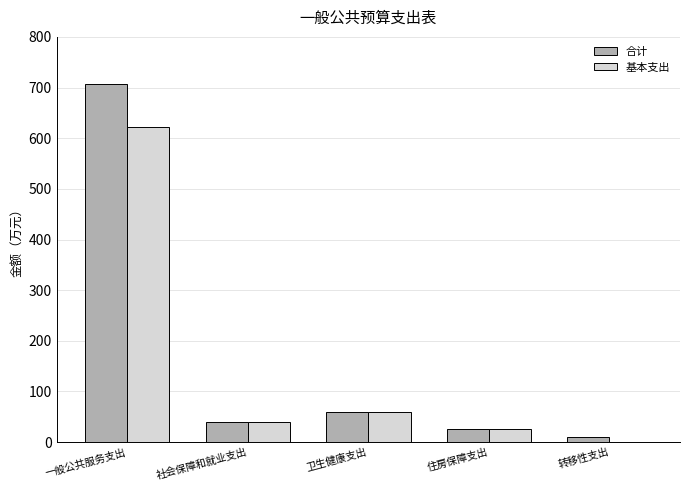

What value does the 合计 series have at 卫生健康支出?

59.8